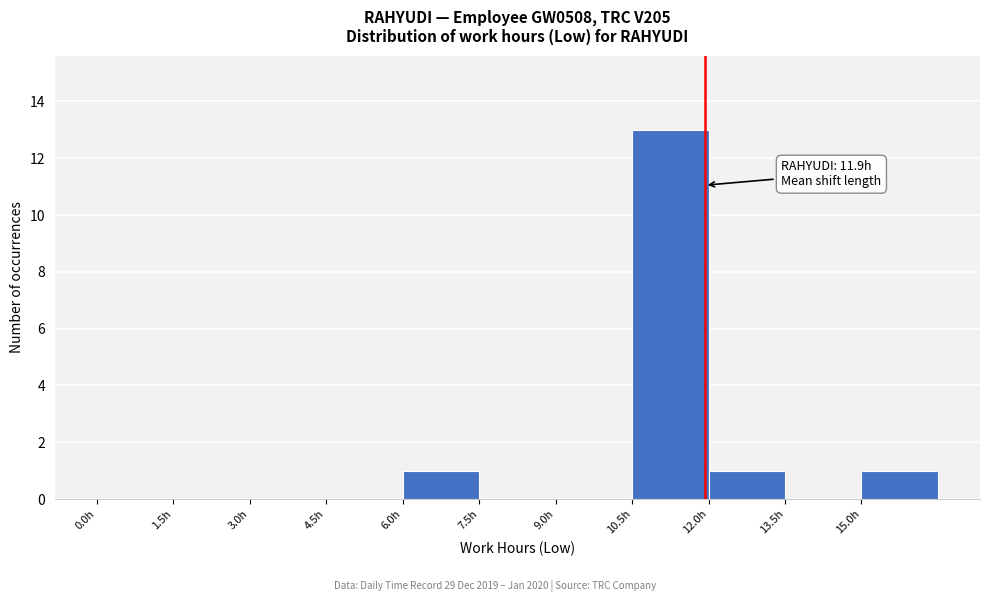

Which range on the x-axis has the tallest bar?

10.5 to 12.0